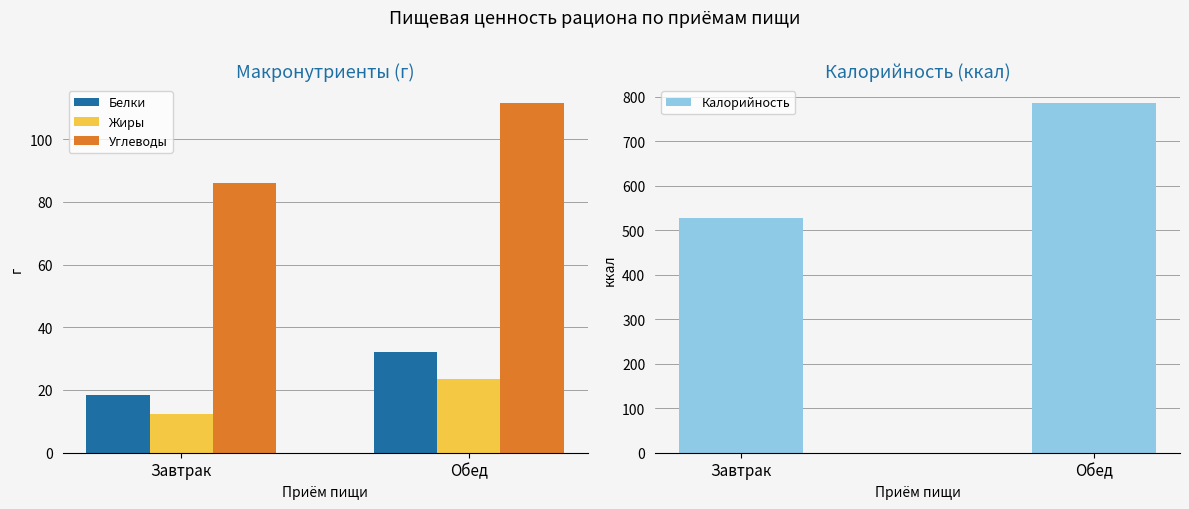

How many bars are there in each group?

4